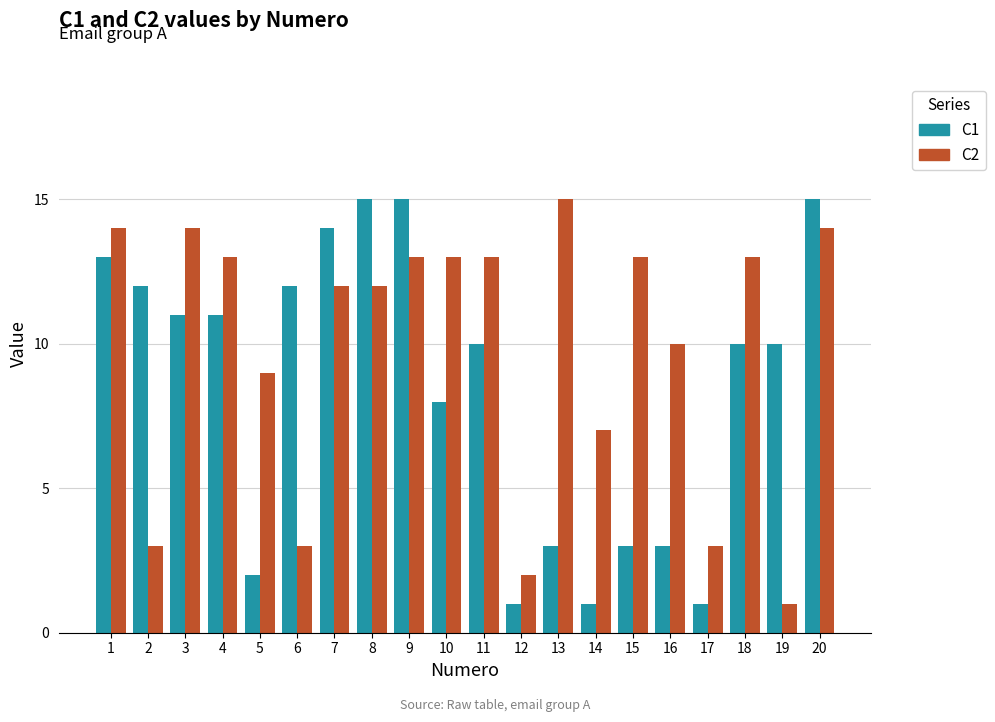

How many series are shown in this chart?

2